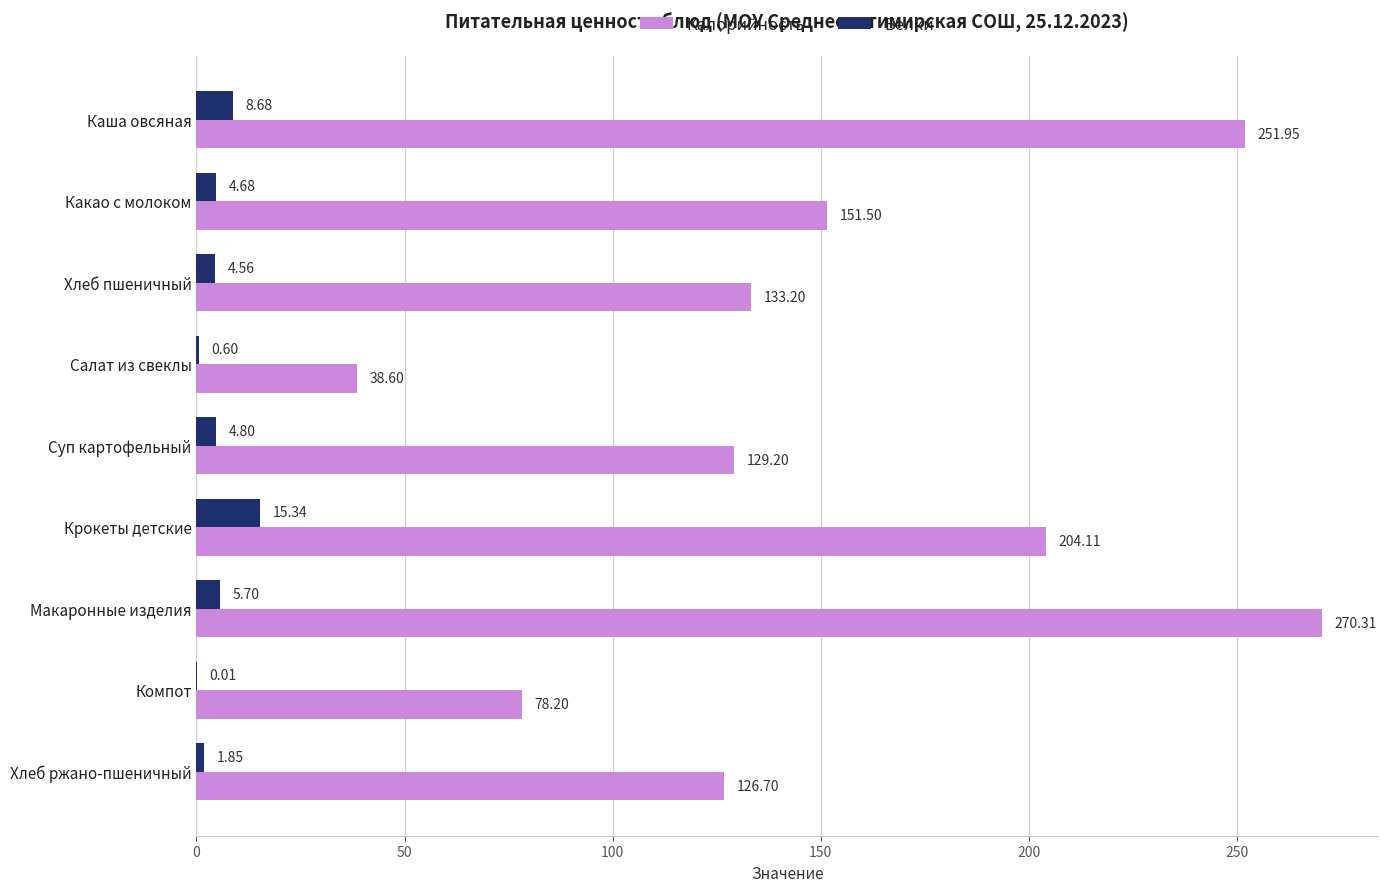

What are all the series names shown in the legend?

Калорийность, Белки